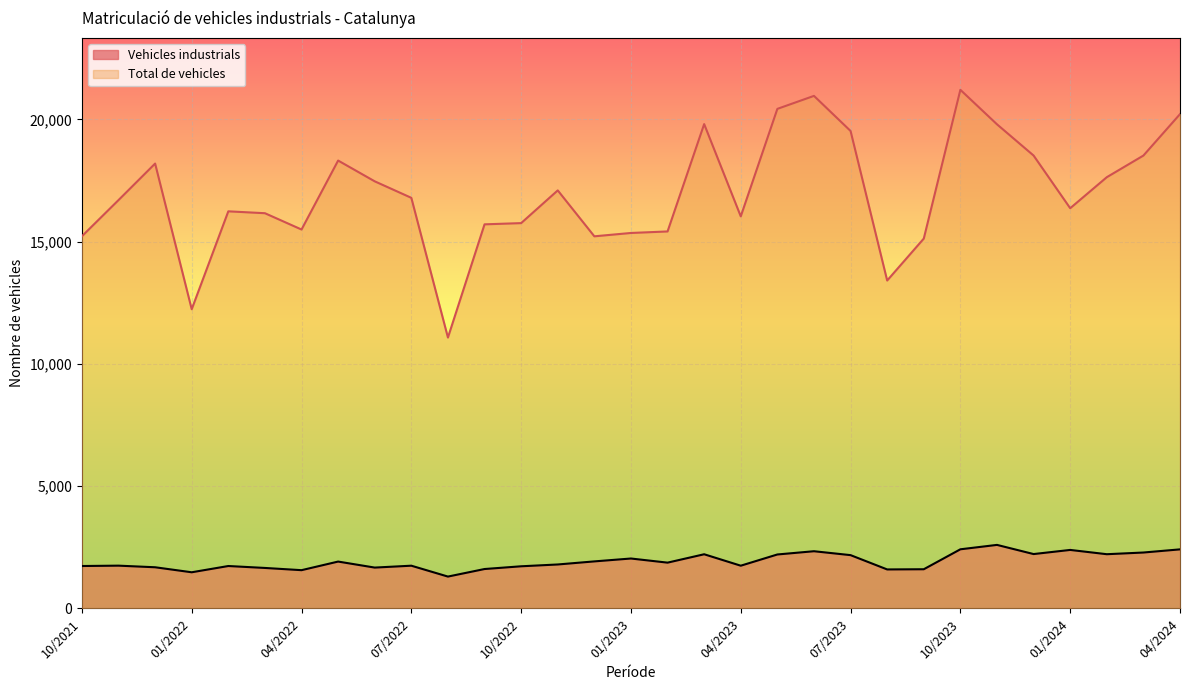

Rank the series at 01/2023 from lowest to highest value.

Vehicles industrials, Total de vehicles